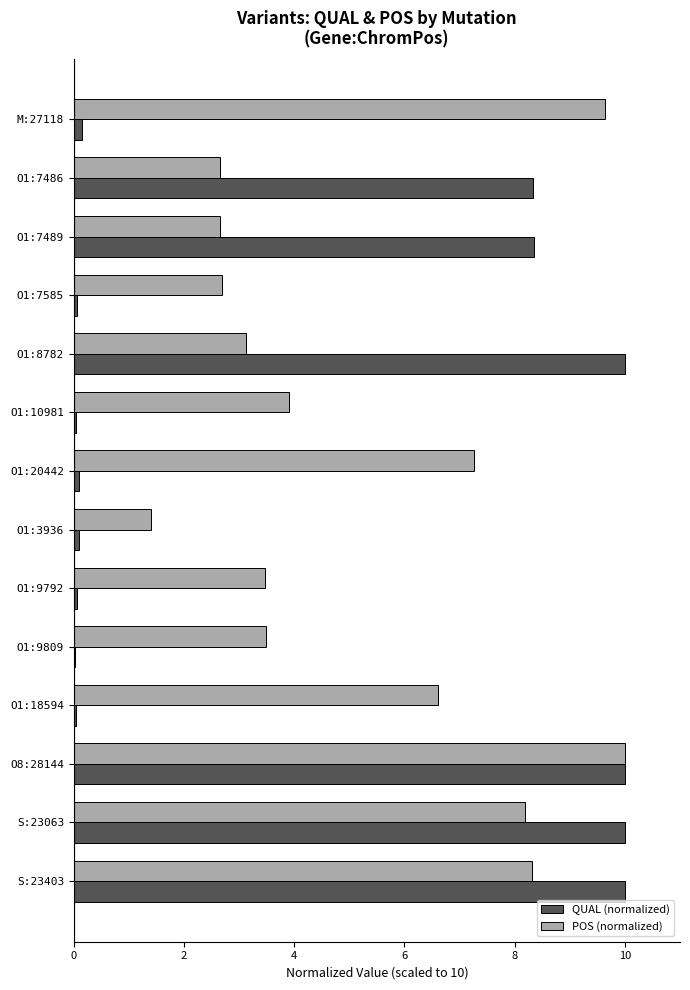

Which series changed the most between O1:20442 and O1:9809?

POS (normalized)